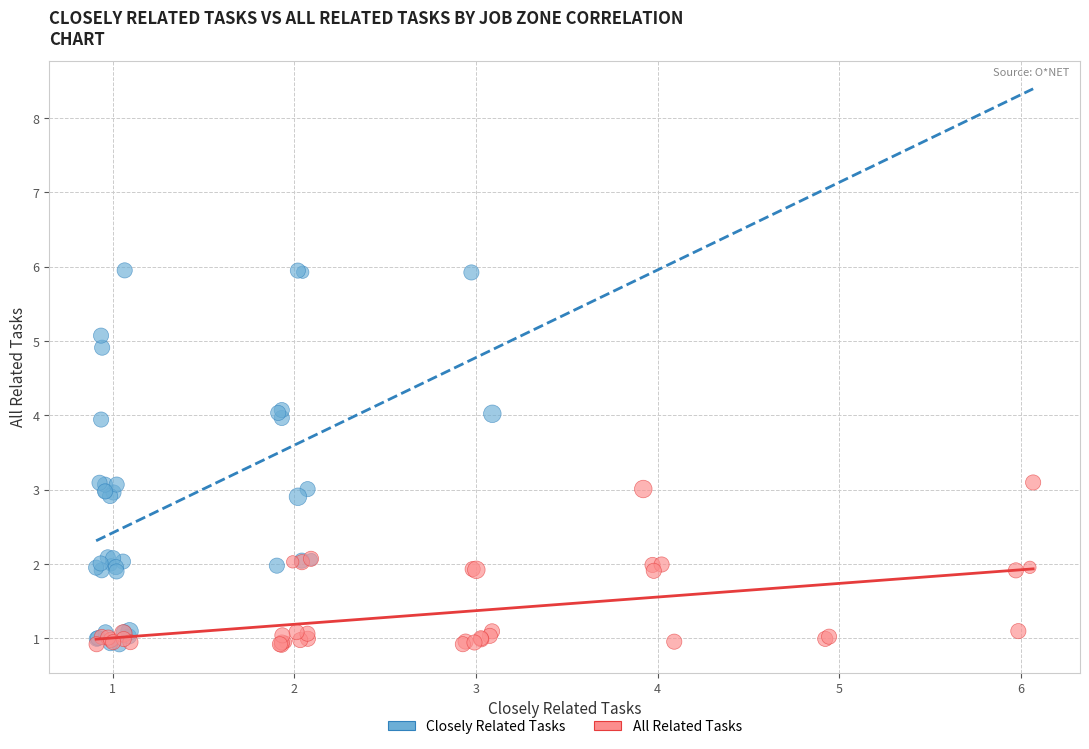

Which series has the widest spread of Y values?

Closely Related Tasks